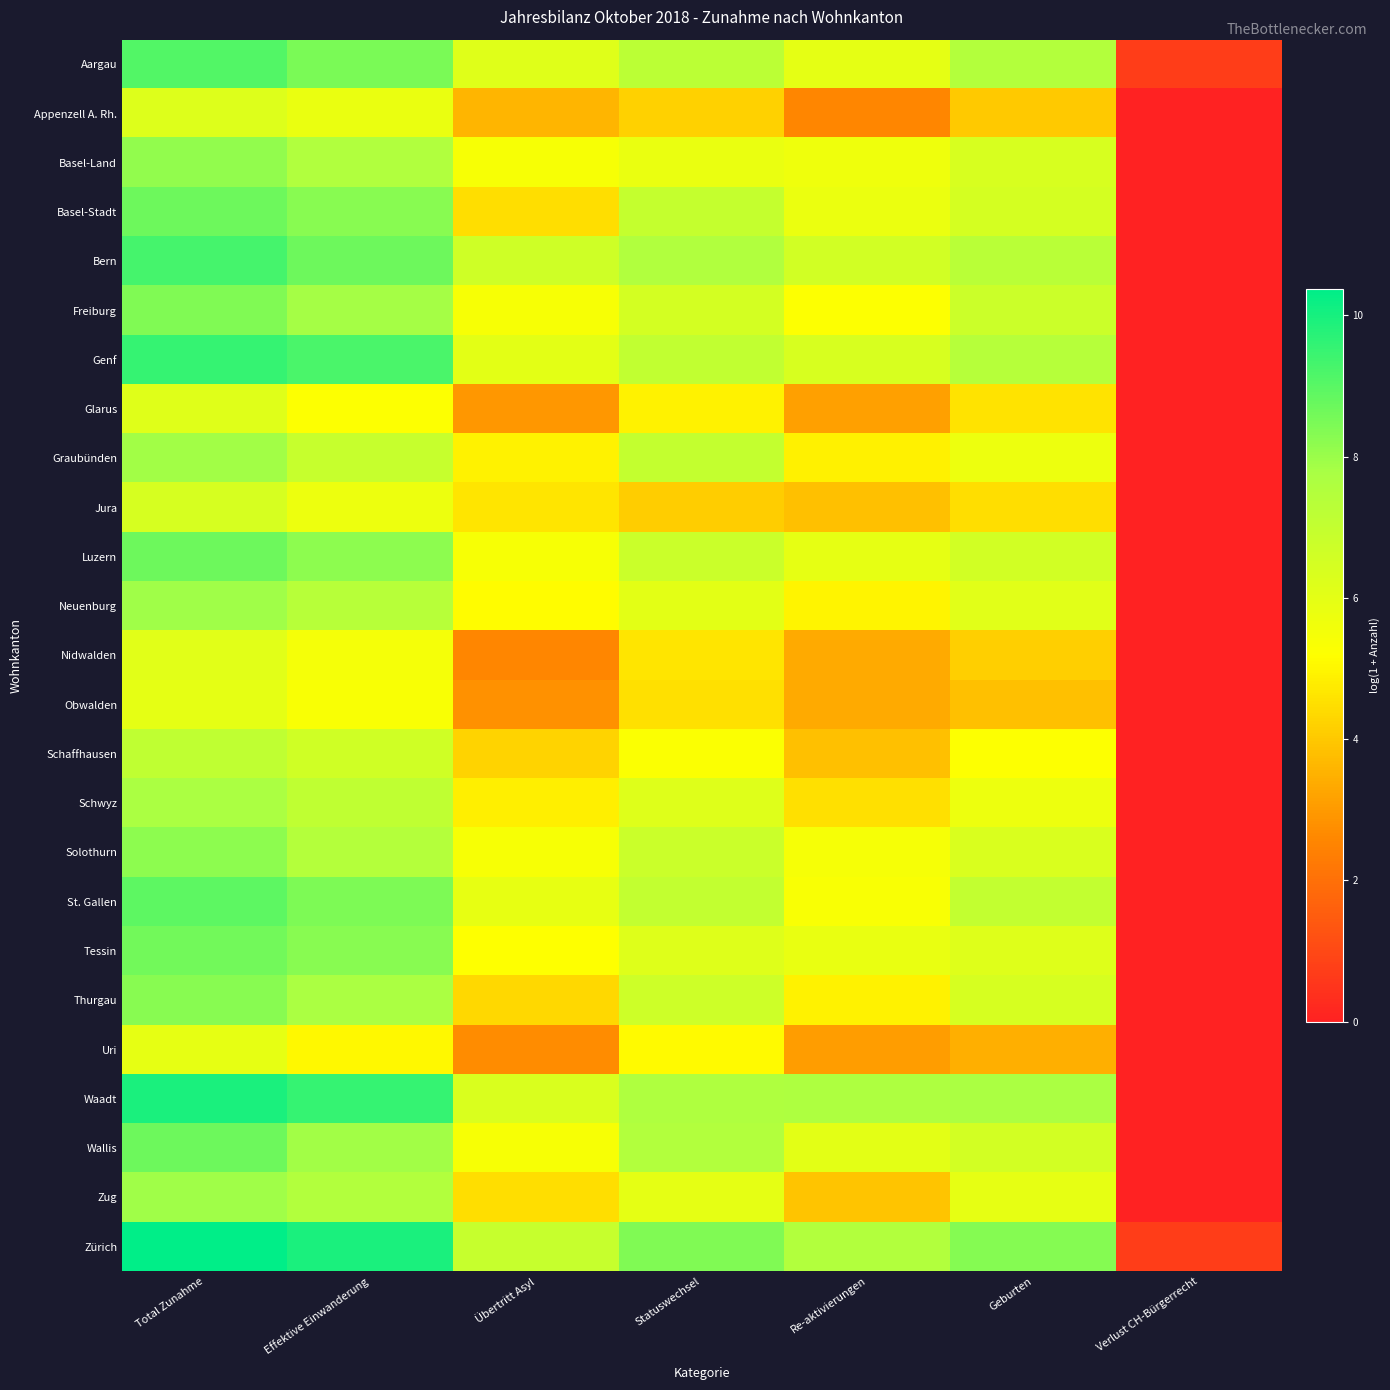

What is the difference between the highest and lowest values at Statuswechsel?

4.3